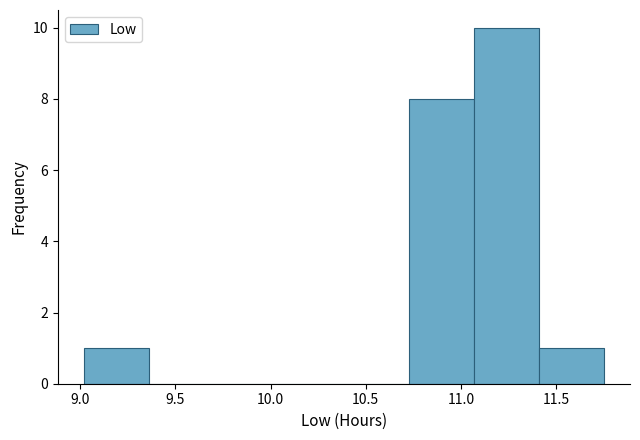

Reading left to right, list every bar in this chart as the range it spans on the x-axis followed by its height. Neither the bar edges nor the heights are printed on the chart, so give them approximately, as read against the axes.

9.00 to 9.35: 1
9.35 to 9.70: 0
9.70 to 10.05: 0
10.05 to 10.40: 0
10.40 to 10.75: 0
10.75 to 11.05: 8
11.05 to 11.40: 10
11.40 to 11.75: 1